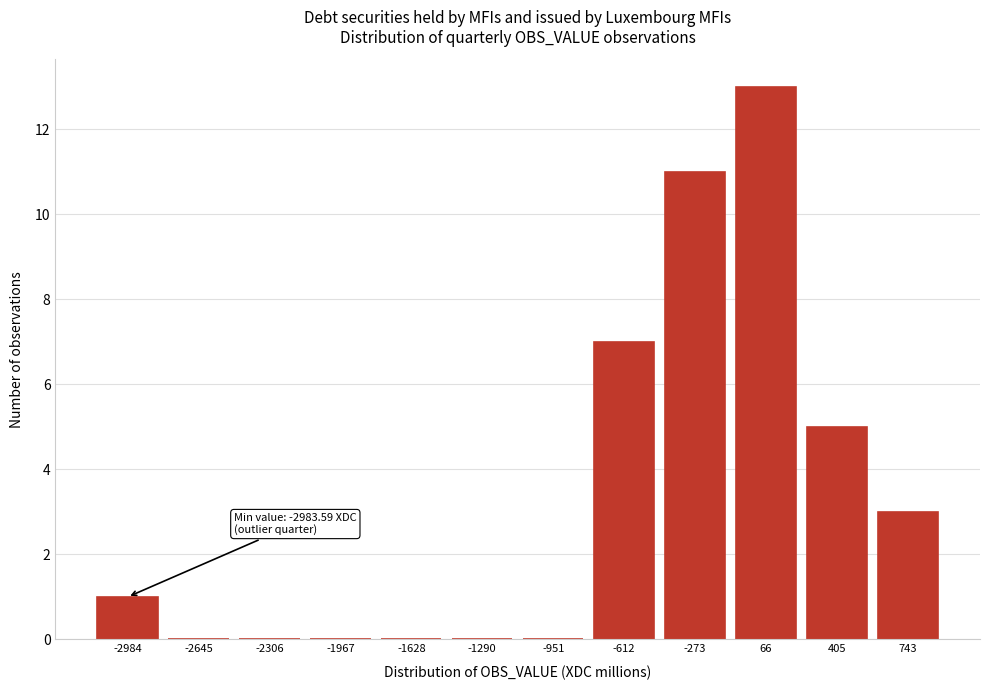

Reading left to right, transcribe all the data shown in this chart.

-2984=1	-2645=0	-2306=0	-1967=0	-1628=0	-1290=0	-951=0	-612=7	-273=11	66=13	405=5	743=3